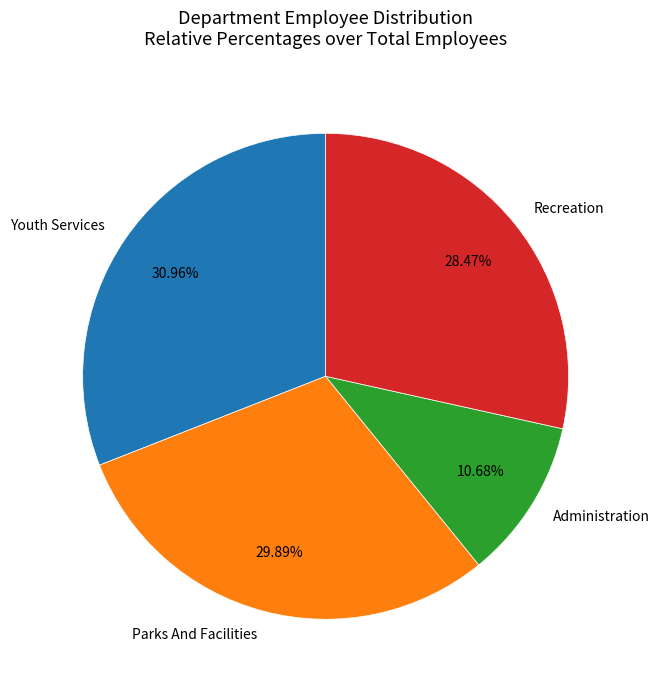

Is Youth Services the majority of the pie?

No